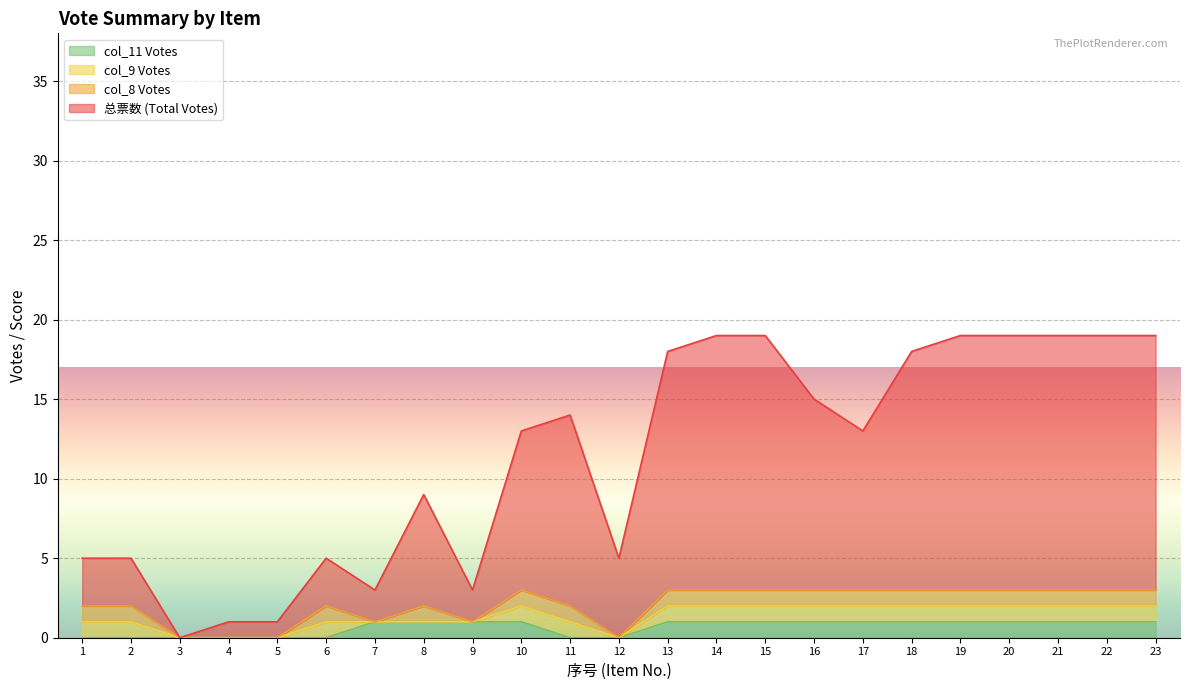

Does the chart display data point markers on the line(s)?

No